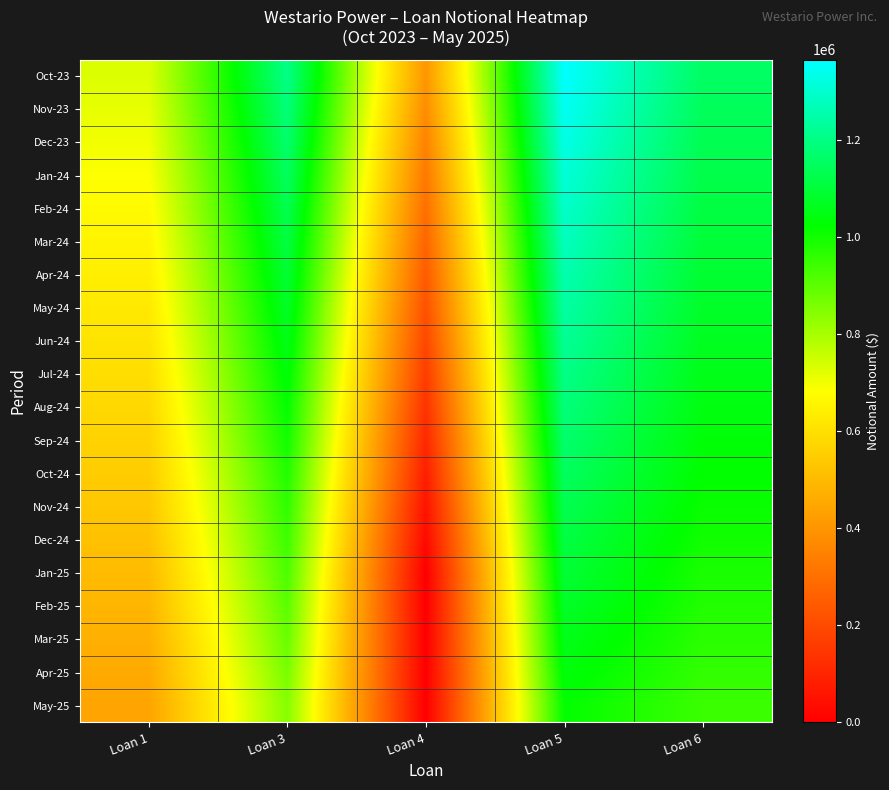

Reading left to right, what are all the values shown in this chart?

Oct-23: Loan 1=728208.2	Loan 3=1204377.6	Loan 4=404918.2	Loan 5=1365262.4	Loan 6=1155555.6
Nov-23: Loan 1=713787.1	Loan 3=1186028.2	Loan 4=378706.9	Loan 5=1347626.3	Loan 6=1144444.4
Dec-23: Loan 1=699291.7	Loan 3=1167612.4	Loan 4=352385.7	Loan 5=1329931.6	Loan 6=1133333.3
Jan-24: Loan 1=684721.7	Loan 3=1149130.0	Loan 4=325954.2	Loan 5=1312178.0	Loan 6=1122222.2
Feb-24: Loan 1=670076.7	Loan 3=1130580.8	Loan 4=299411.9	Loan 5=1294365.4	Loan 6=1111111.1
Mar-24: Loan 1=655356.2	Loan 3=1111964.5	Loan 4=272758.3	Loan 5=1276493.5	Loan 6=1100000.0
Apr-24: Loan 1=640560.0	Loan 3=1093280.8	Loan 4=245993.0	Loan 5=1258562.2	Loan 6=1088888.9
May-24: Loan 1=625687.5	Loan 3=1074529.6	Loan 4=219115.6	Loan 5=1240571.4	Loan 6=1077777.8
Jun-24: Loan 1=610738.5	Loan 3=1055710.6	Loan 4=192125.4	Loan 5=1222520.6	Loan 6=1066666.7
Jul-24: Loan 1=595712.4	Loan 3=1036823.5	Loan 4=165022.2	Loan 5=1204409.9	Loan 6=1055555.6
Aug-24: Loan 1=580609.0	Loan 3=1017868.1	Loan 4=137805.3	Loan 5=1186239.0	Loan 6=1044444.4
Sep-24: Loan 1=565427.8	Loan 3=998844.2	Loan 4=110474.3	Loan 5=1168007.6	Loan 6=1033333.3
Oct-24: Loan 1=550168.4	Loan 3=979751.4	Loan 4=83028.8	Loan 5=1149715.6	Loan 6=1022222.2
Nov-24: Loan 1=534830.4	Loan 3=960589.6	Loan 4=55468.2	Loan 5=1131362.8	Loan 6=1011111.1
Dec-24: Loan 1=519413.4	Loan 3=941358.5	Loan 4=27792.1	Loan 5=1112949.0	Loan 6=1000000.0
Jan-25: Loan 1=503917.0	Loan 3=922057.8	Loan 4=0.0	Loan 5=1094473.9	Loan 6=988888.9
Feb-25: Loan 1=488340.9	Loan 3=902687.3	Loan 4=0.0	Loan 5=1075937.5	Loan 6=977777.8
Mar-25: Loan 1=472684.5	Loan 3=883246.8	Loan 4=0.0	Loan 5=1057339.4	Loan 6=966666.7
Apr-25: Loan 1=456947.4	Loan 3=863736.0	Loan 4=0.0	Loan 5=1038679.4	Loan 6=955555.6
May-25: Loan 1=441129.4	Loan 3=844154.6	Loan 4=0.0	Loan 5=1019957.4	Loan 6=944444.4